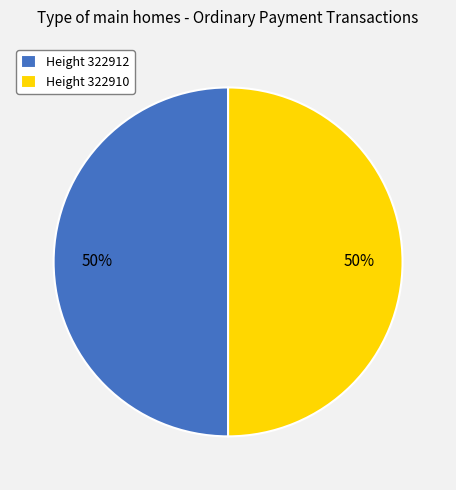

The Height 322912 slice represents 64% of the pie. True or false?

False